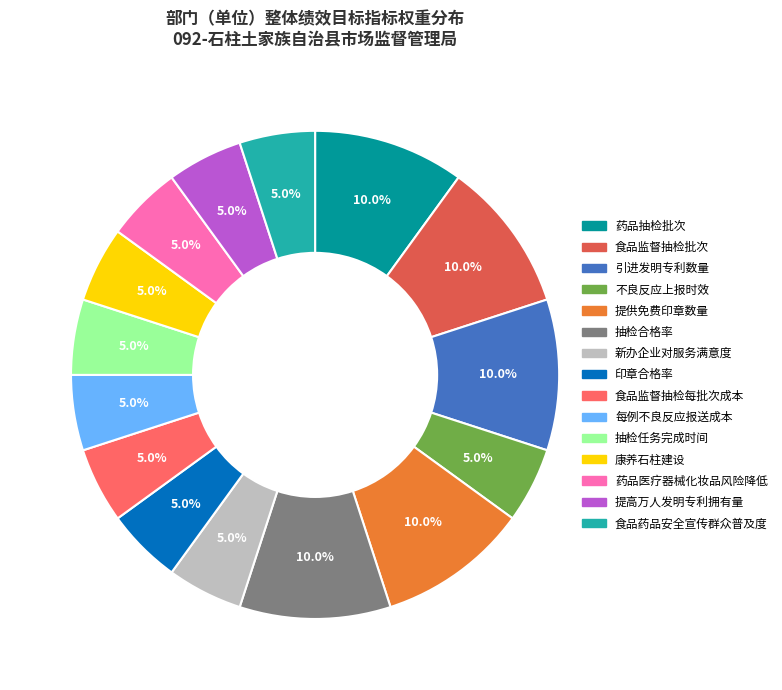

How much of the chart is everything except 印章合格率?

95.0%